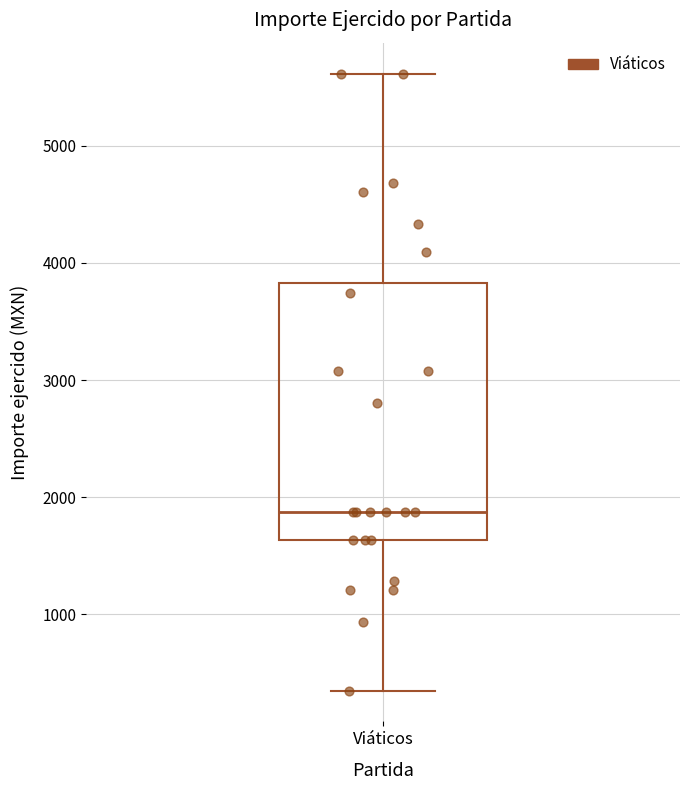

Read this box plot against the y-axis: the position of the median line, the range covered by the box, and the ends of both whiskers. The values are not printed on the chart, so give them approximately, as read against the axis.

median 1900, box 1600 to 3800, whiskers 400 to 5600